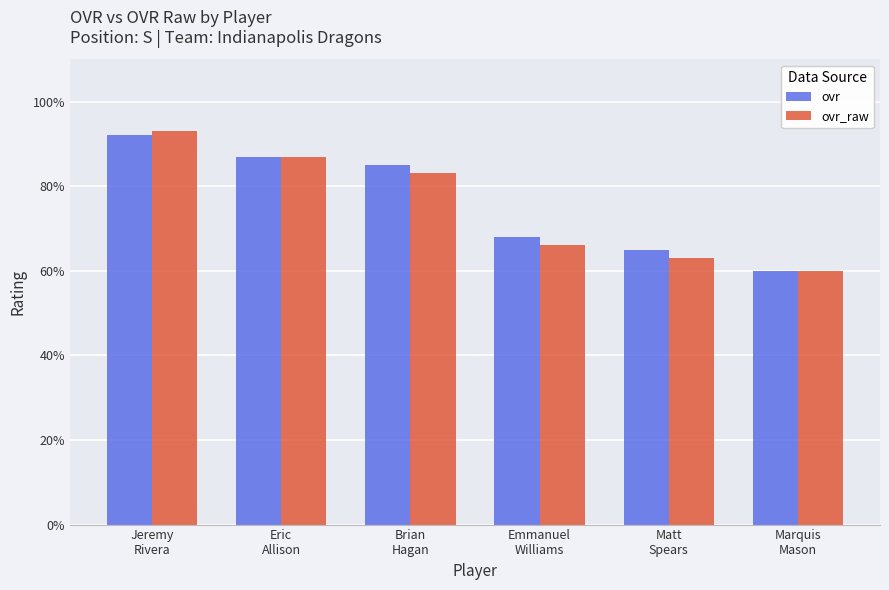

What are all the series names shown in the legend?

ovr, ovr_raw